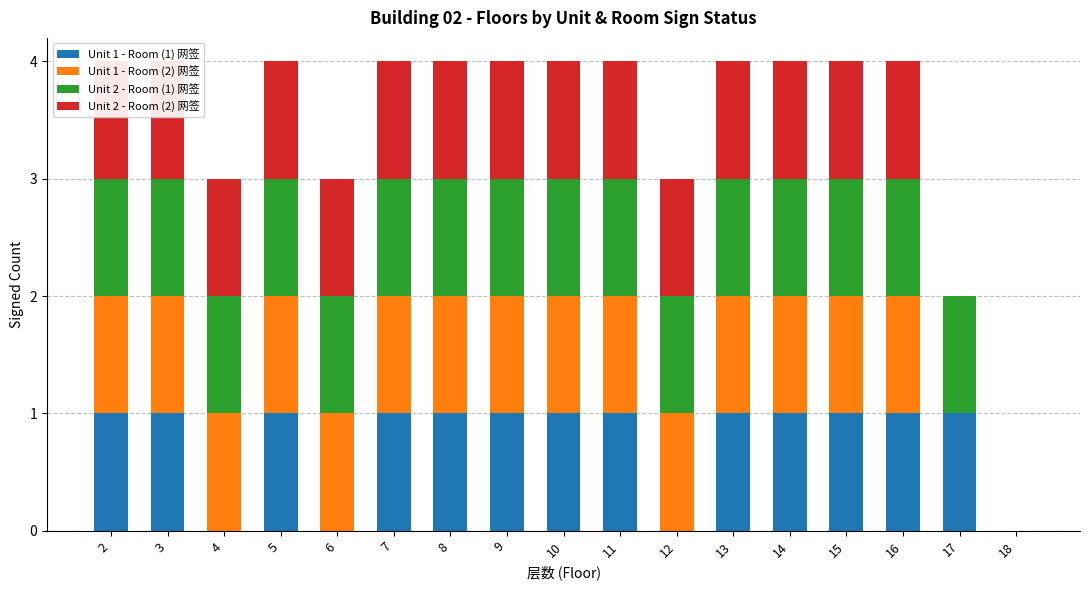

What is the value of the Unit 2 - Room (1) 网签 bar at the 2nd from the left?

1